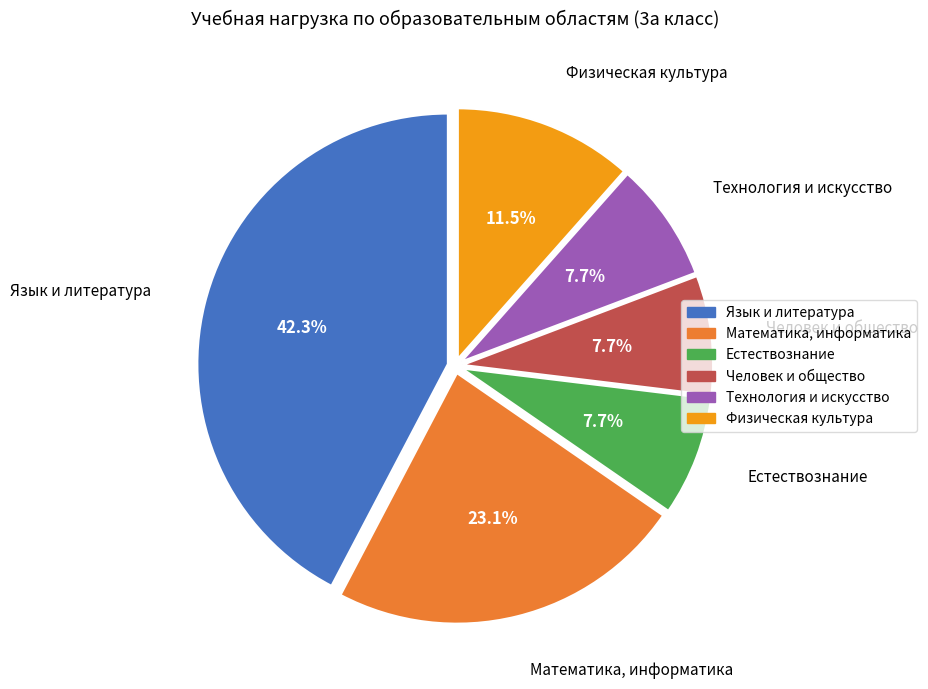

What is the largest slice in the pie chart?

Язык и литература